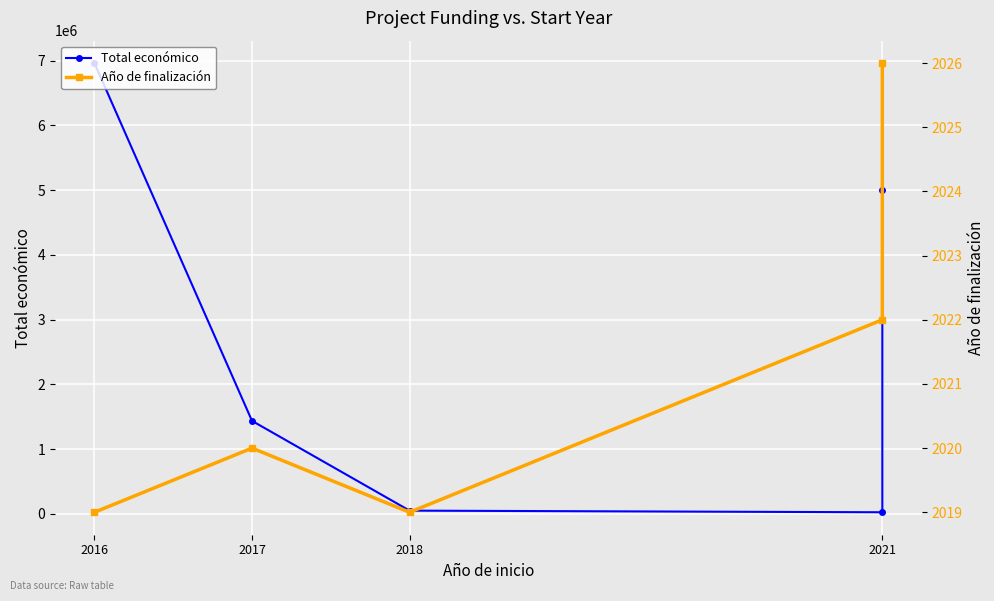

Is this an area chart (filled region under the line)?

No